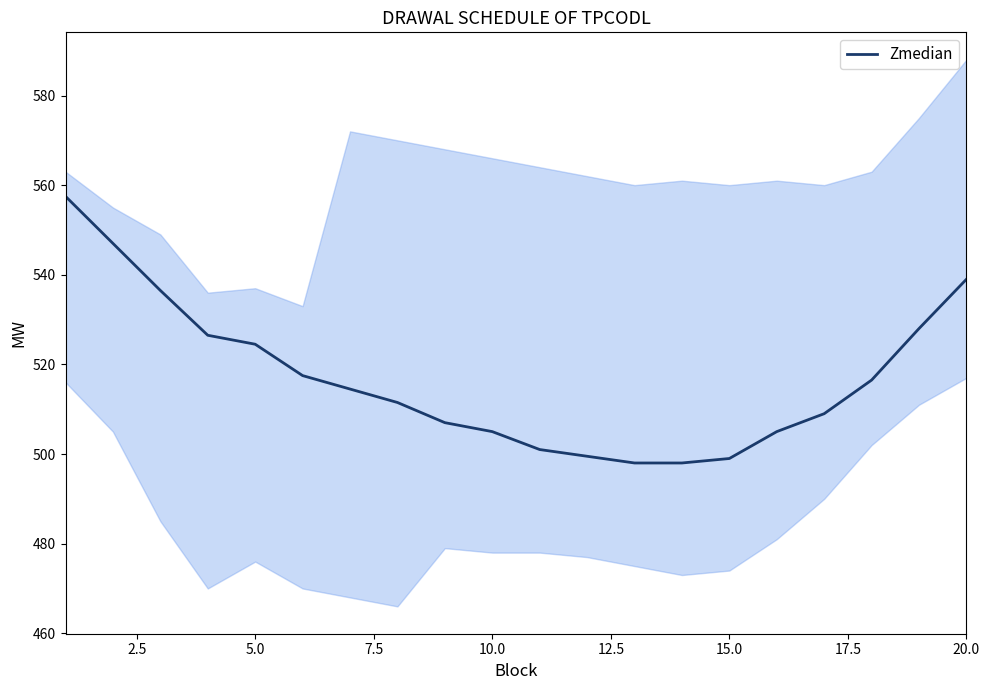

What is the highest value of the Zmedian series?

557.5